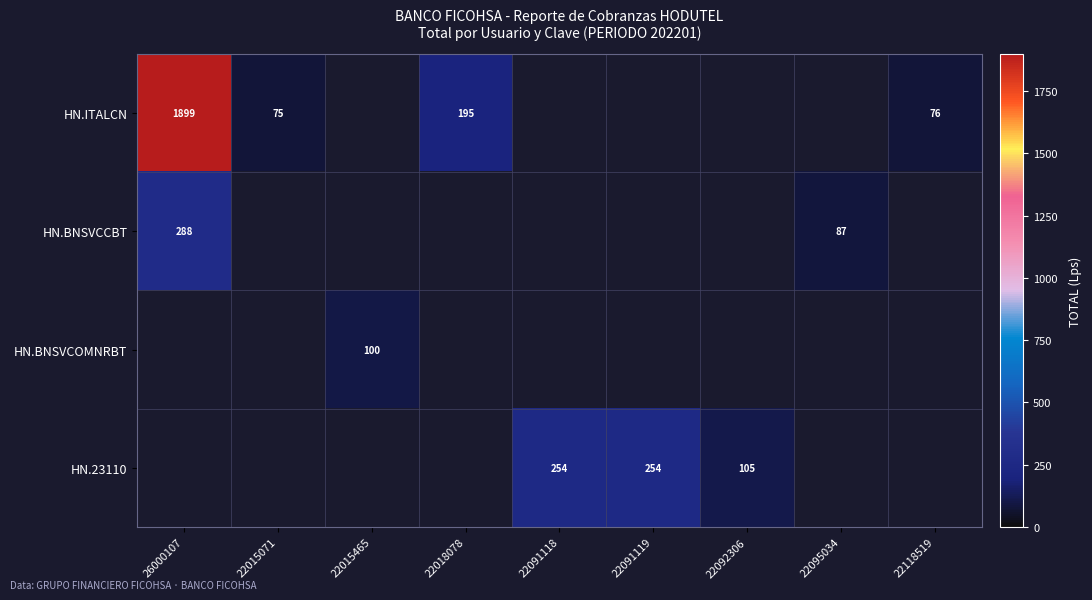

Is it true that HN.BNSVCCBT equals 288 at 26000107?

True